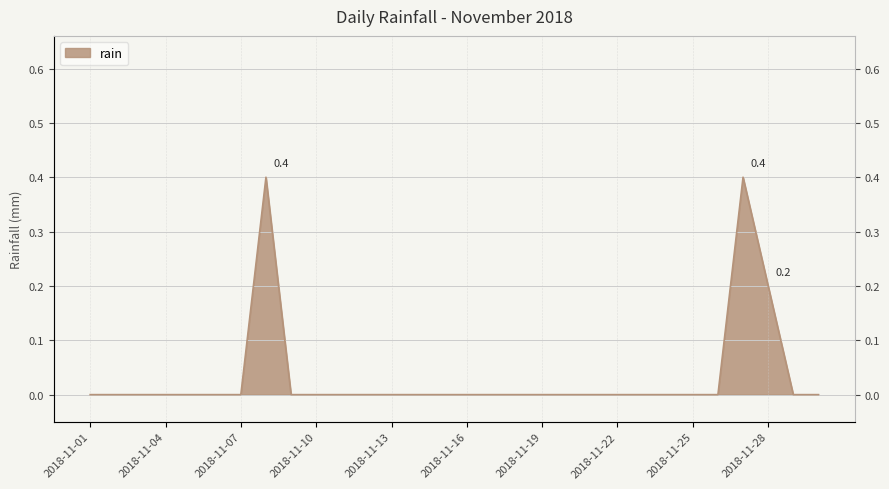

The value at 2018-11-07 is 0.0. True or false?

True